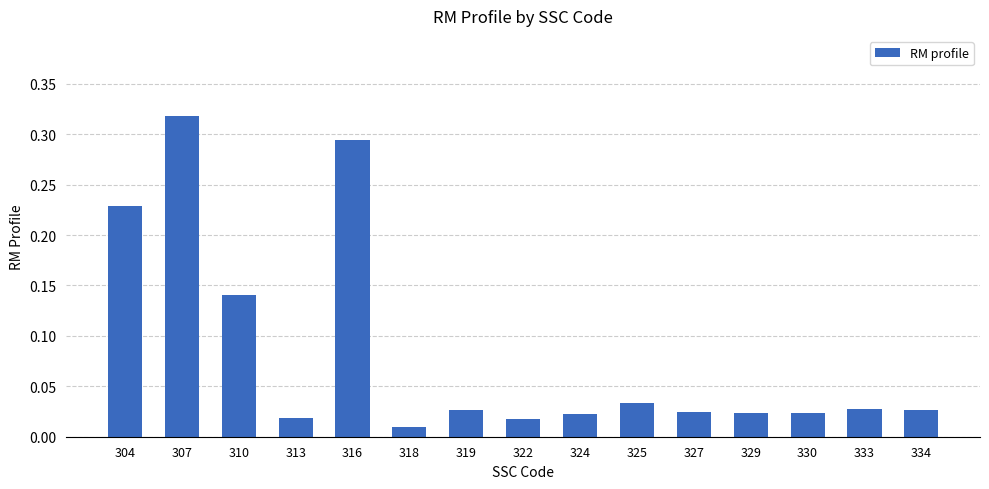

True or false: the data shows 0.4 at 316.

False